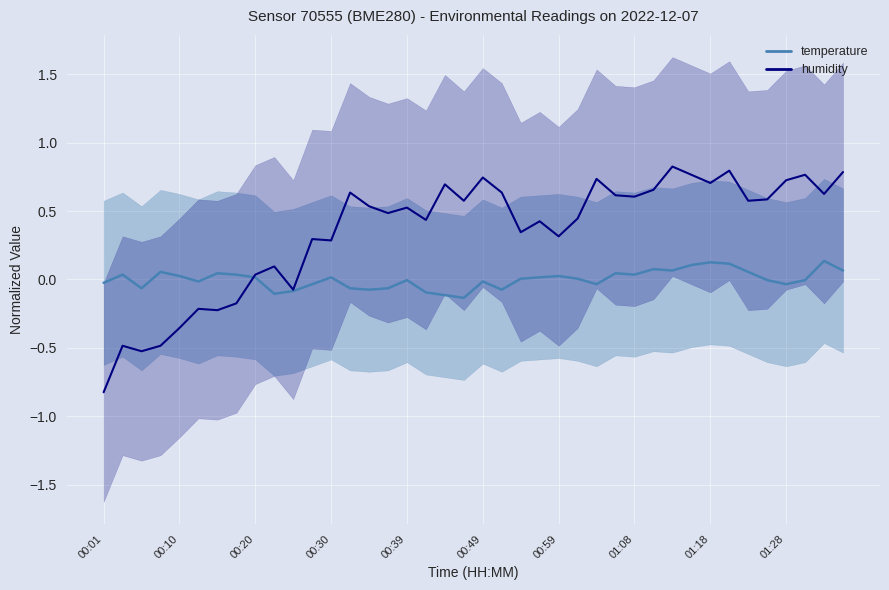

What is the average value of the humidity (line) series?

0.3